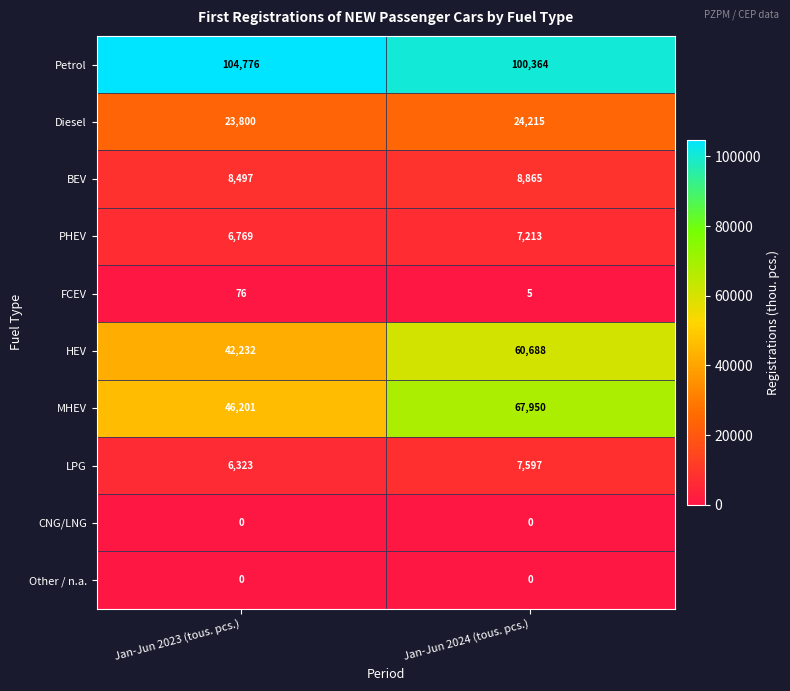

What is the minimum value for MHEV?

46201